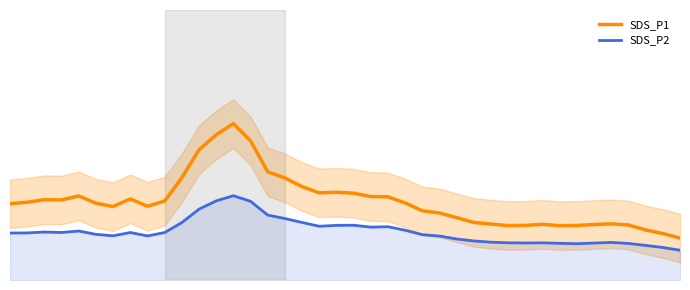

At which label does SDS_P2 reach its peak?

13